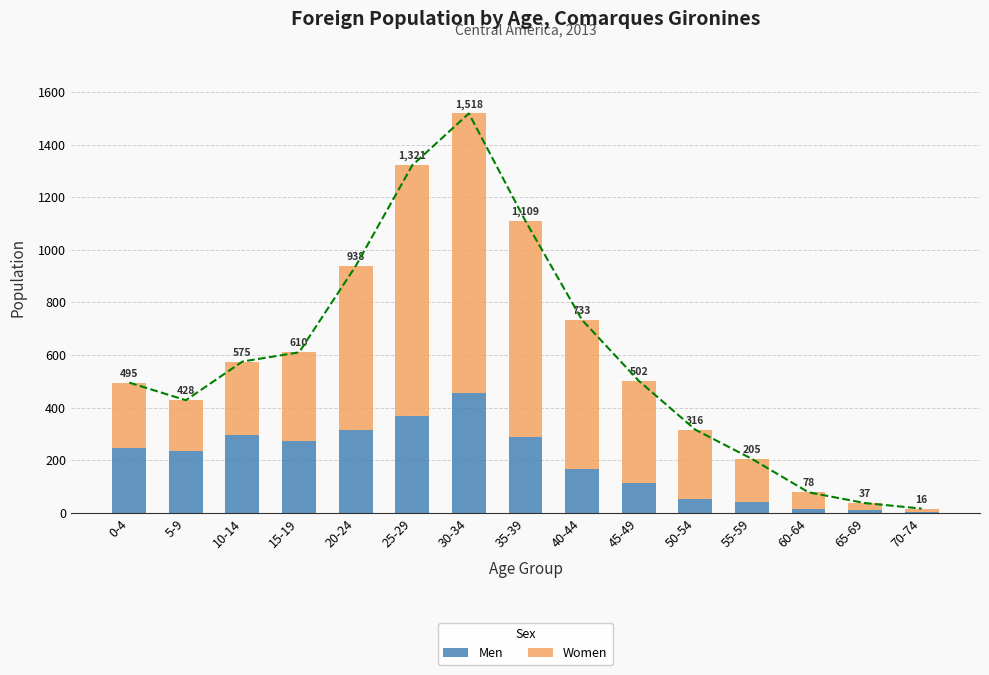

Reading right to left, what are all the values shown in this chart?

Men: 70-74=4	65-69=10	60-64=16	55-59=40	50-54=53	45-49=112	40-44=168	35-39=287	30-34=457	25-29=369	20-24=314	15-19=272	10-14=295	5-9=235	0-4=247
Women: 70-74=12	65-69=27	60-64=62	55-59=165	50-54=263	45-49=390	40-44=565	35-39=822	30-34=1061	25-29=952	20-24=624	15-19=338	10-14=280	5-9=193	0-4=248